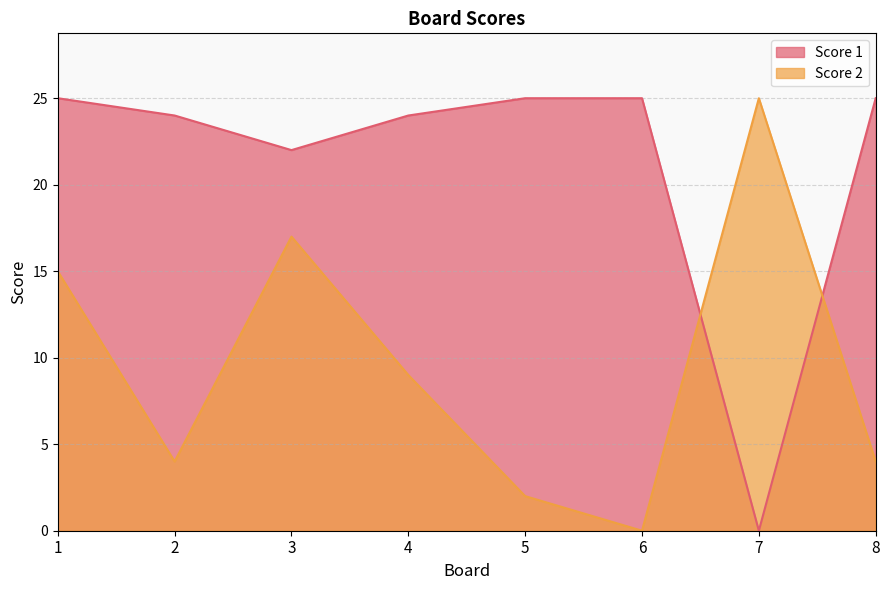

Is the value of Score 2 at 5 greater than the value of Score 1 at 5?

No